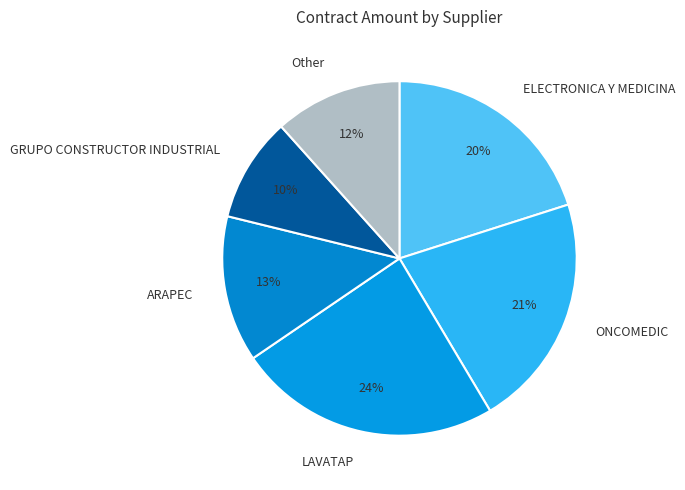

Does ARAPEC account for over 50% of the chart?

No